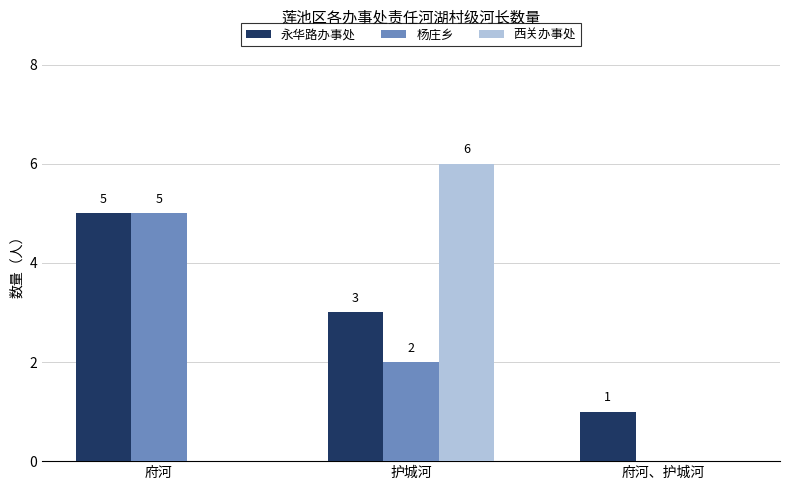

What is the approximate value of 永华路办事处 at 护城河?

3